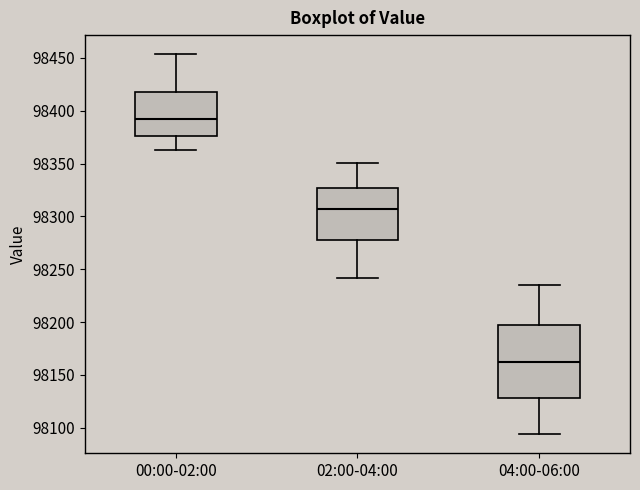

Reading left to right, transcribe this box plot: for each box, give where its median line is, the range the box spans, and where its two whiskers end, as read against the y-axis. The values are not printed on the chart, so give them approximately, as read against the axis.

00:00-02:00: median 98395, box 98375 to 98415, whiskers 98365 to 98455
02:00-04:00: median 98305, box 98275 to 98325, whiskers 98240 to 98350
04:00-06:00: median 98165, box 98130 to 98195, whiskers 98095 to 98235